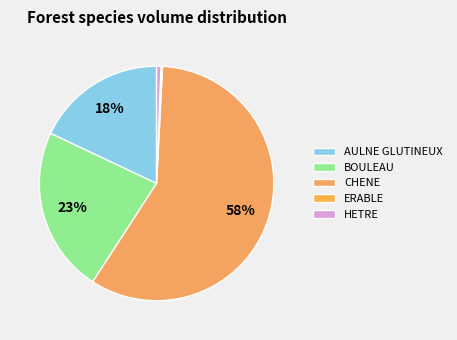

True or false: AULNE GLUTINEUX accounts for 9% of the total.

False